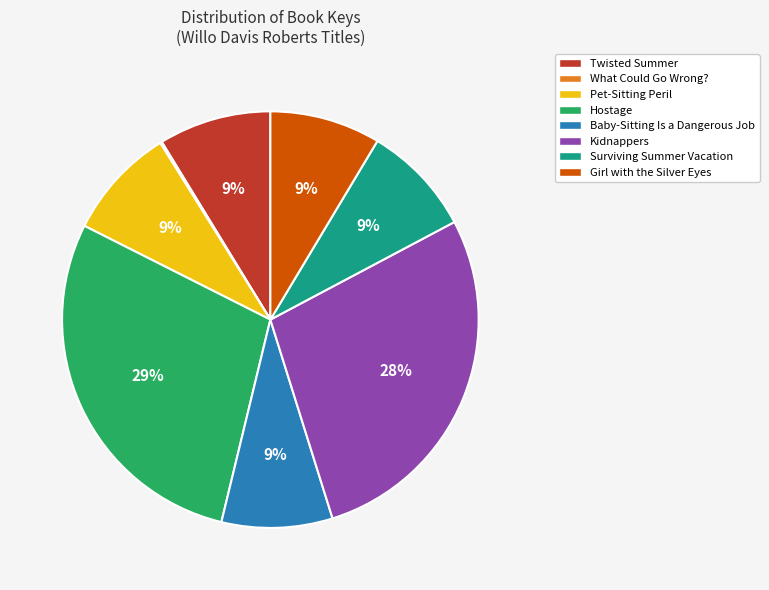

To the nearest percent, what portion does Twisted Summer represent?

9%